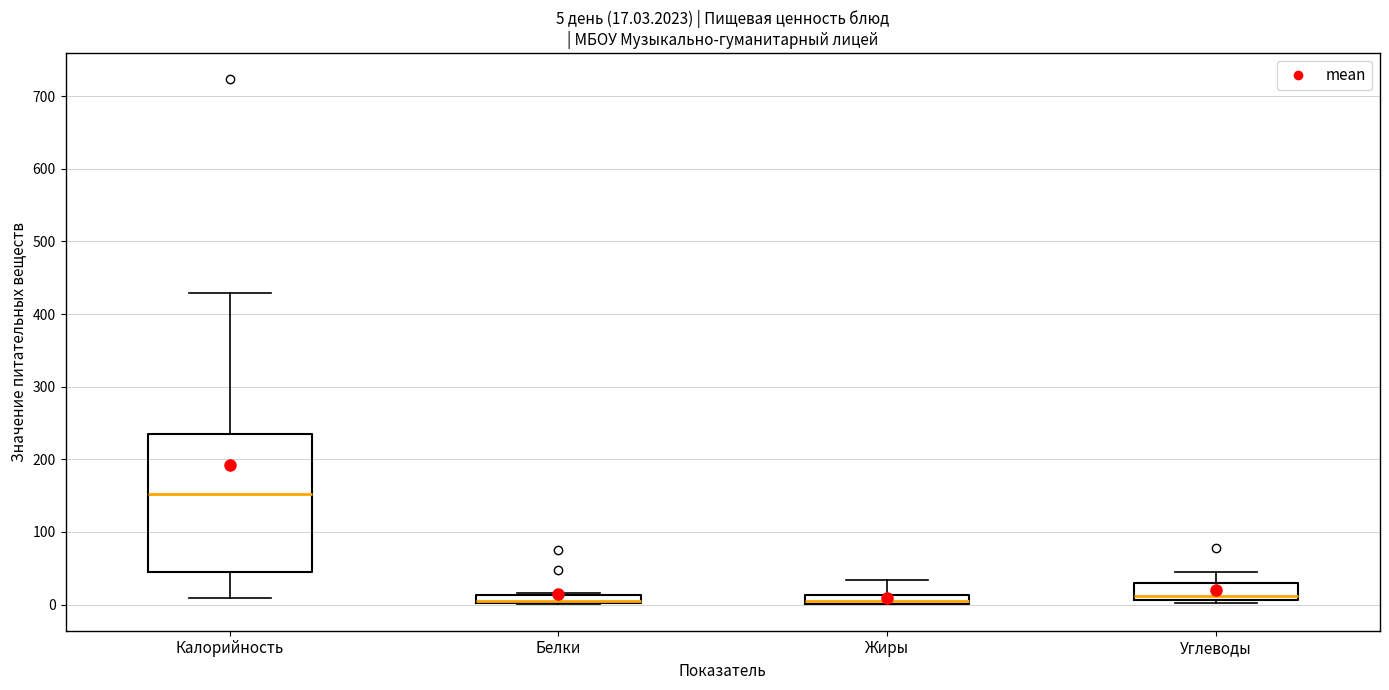

Which box is the tallest, from its lower edge to its upper edge?

Калорийность